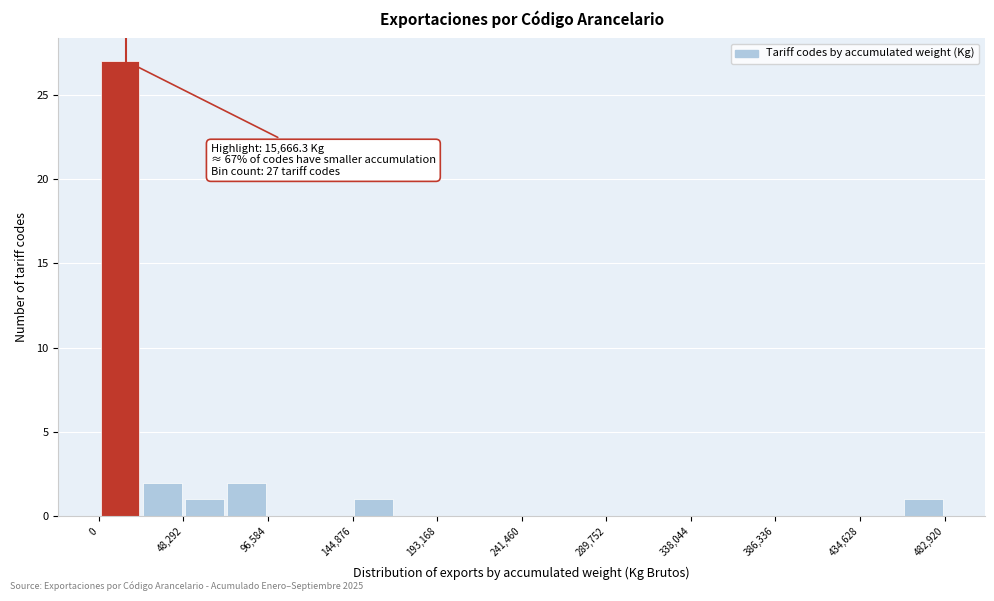

Which range on the x-axis has the tallest bar?

0 to 25000